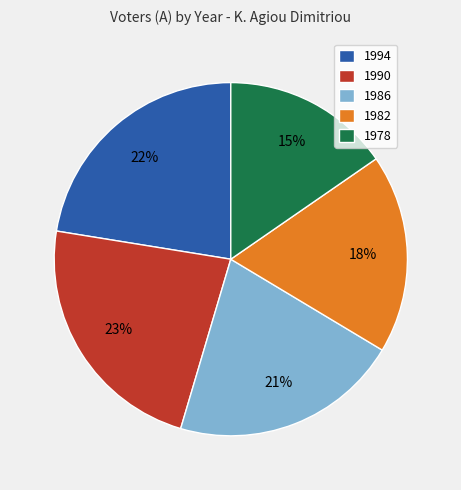

Which has a higher value, 1990 or 1978?

1990